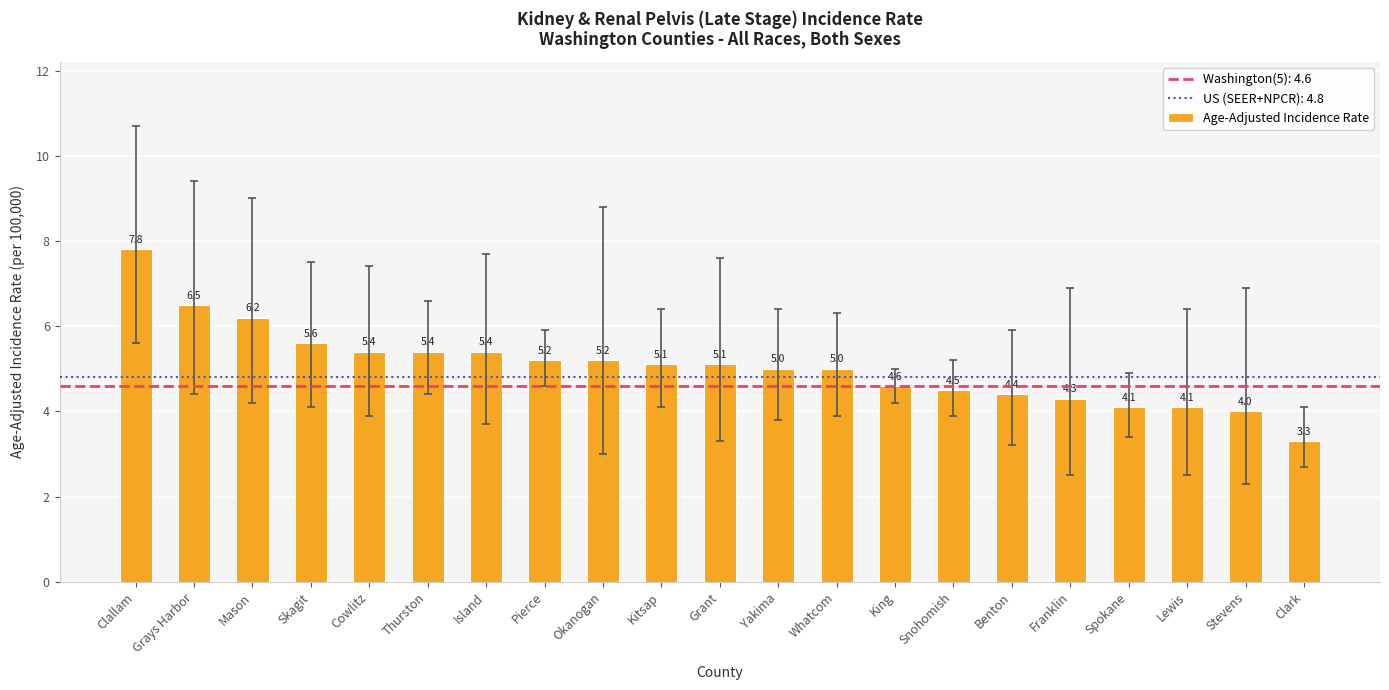

Does the chart contain stacked bars?

No